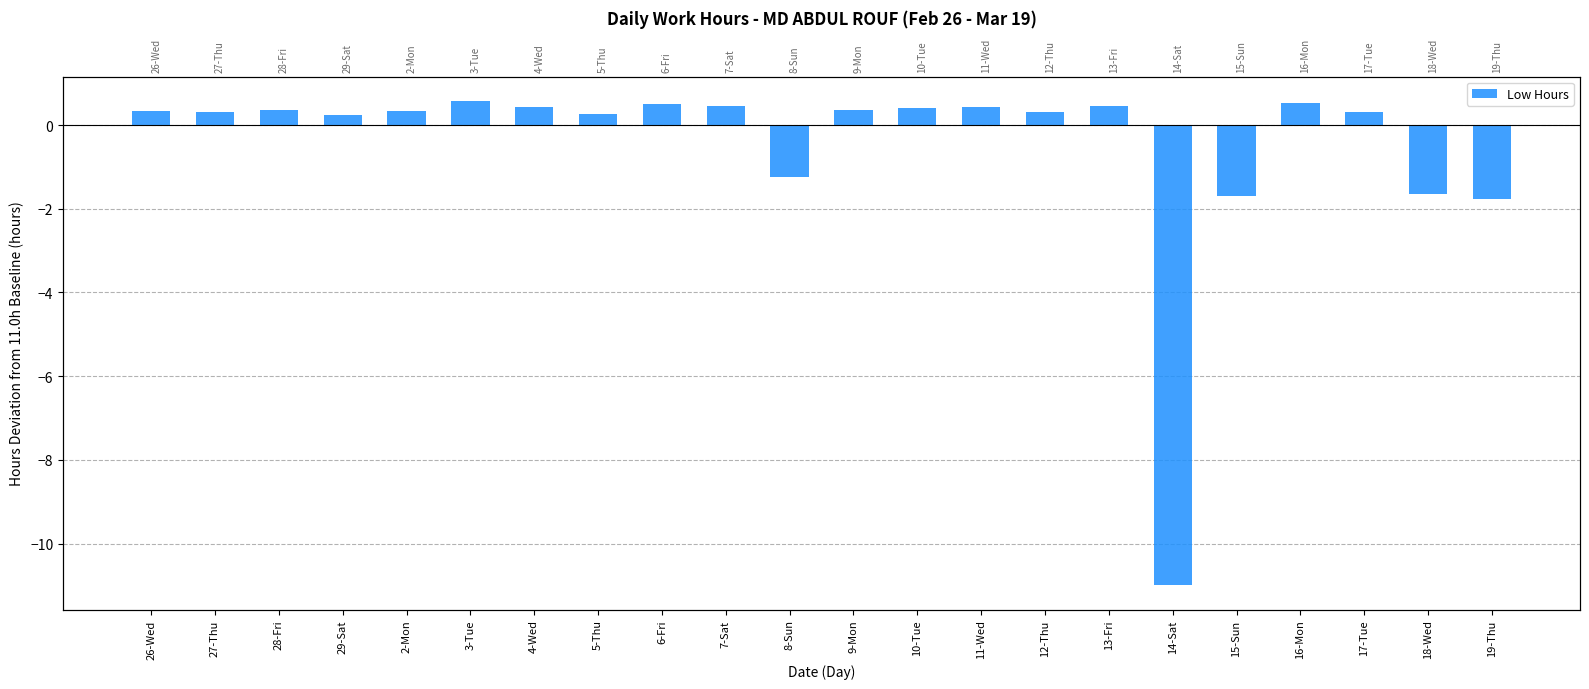

Reading right to left, what are all the values shown in this chart?

19-Thu=-1.8	18-Wed=-1.6	17-Tue=0.3	16-Mon=0.5	15-Sun=-1.7	14-Sat=-11.0	13-Fri=0.5	12-Thu=0.3	11-Wed=0.4	10-Tue=0.4	9-Mon=0.4	8-Sun=-1.2	7-Sat=0.4	6-Fri=0.5	5-Thu=0.3	4-Wed=0.4	3-Tue=0.6	2-Mon=0.3	29-Sat=0.2	28-Fri=0.3	27-Thu=0.3	26-Wed=0.3